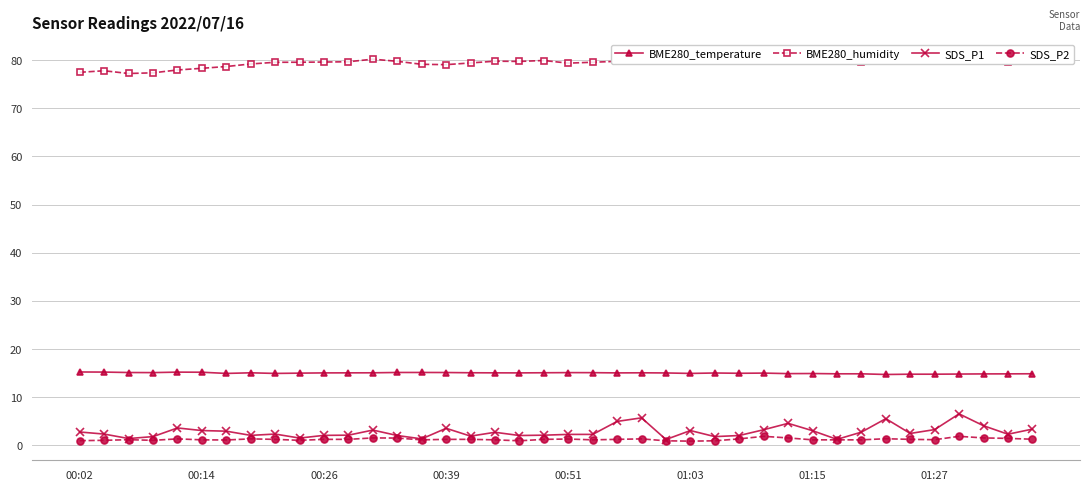

True or false: BME280_temperature has a value of 7.8 at 00:14.

False